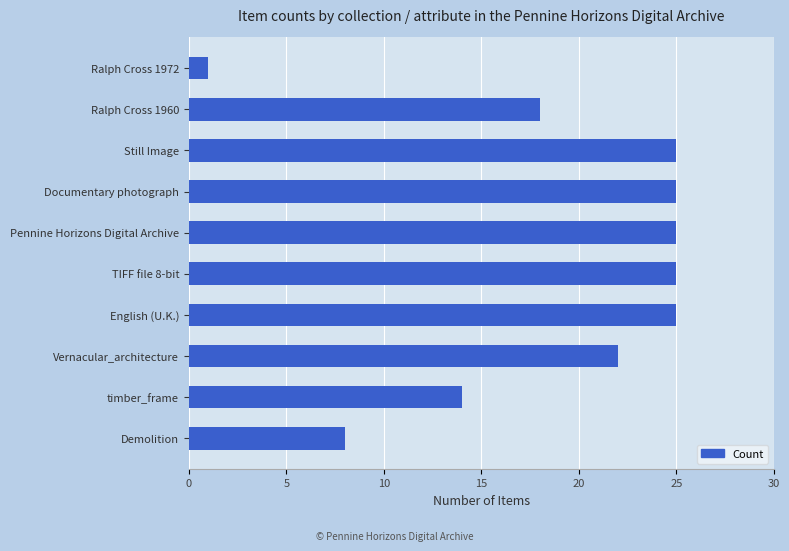

At which category does the chart reach its minimum across all series?

Ralph Cross 1972